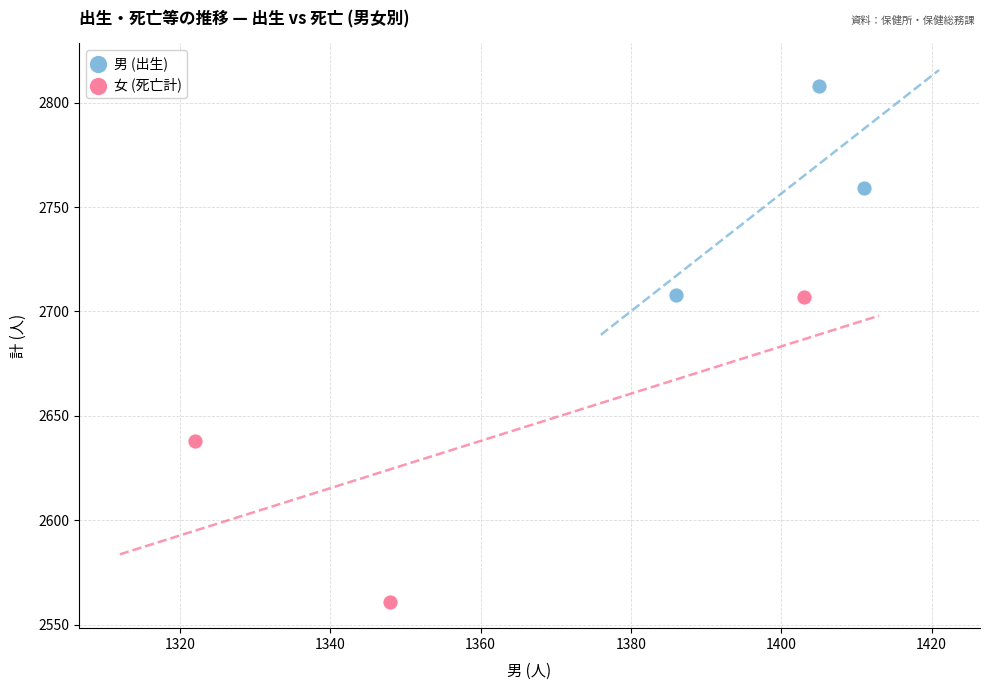

Which series contains the lowest Y value?

女 (死亡計)